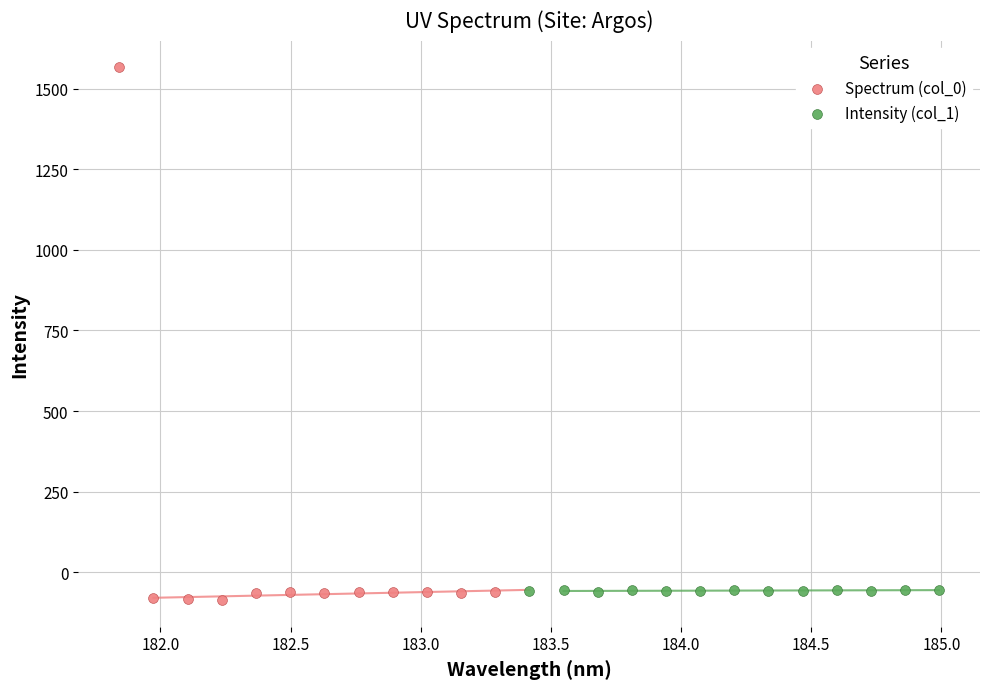

Which series reaches the maximum Y coordinate?

Spectrum (col_0)